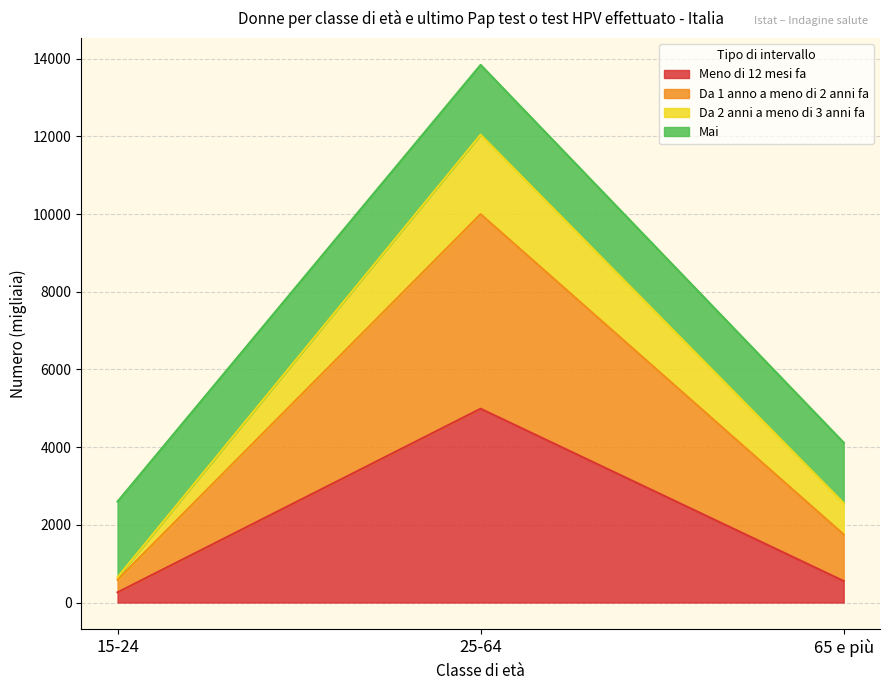

True or false: Meno di 12 mesi fa has a value of 553 at 65 e più.

True